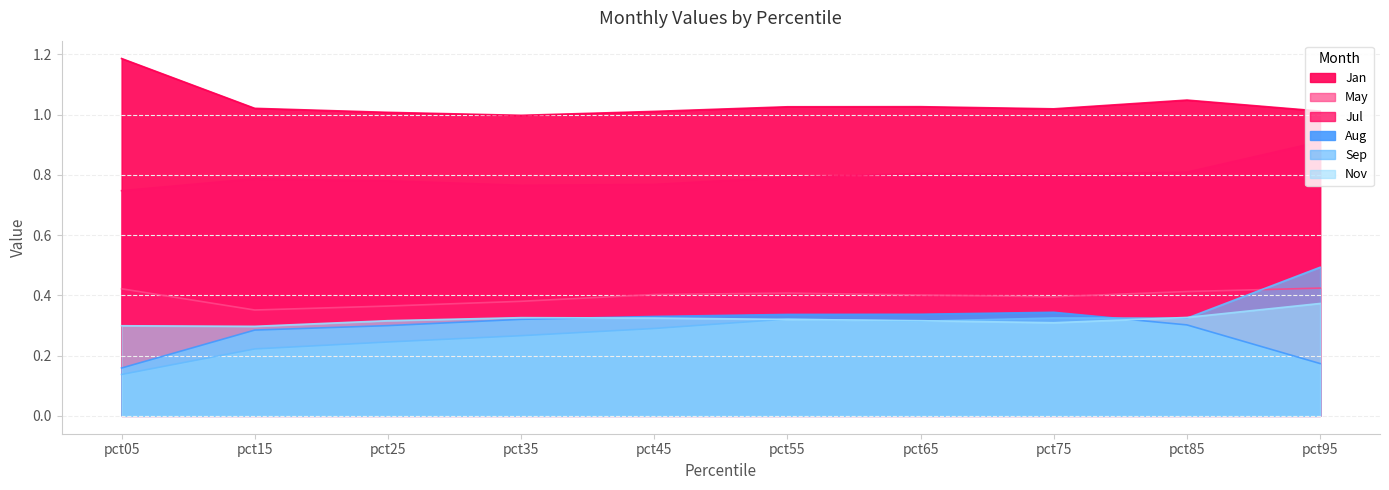

Is the value of Jul at pct25 greater than the value of Sep at pct65?

Yes